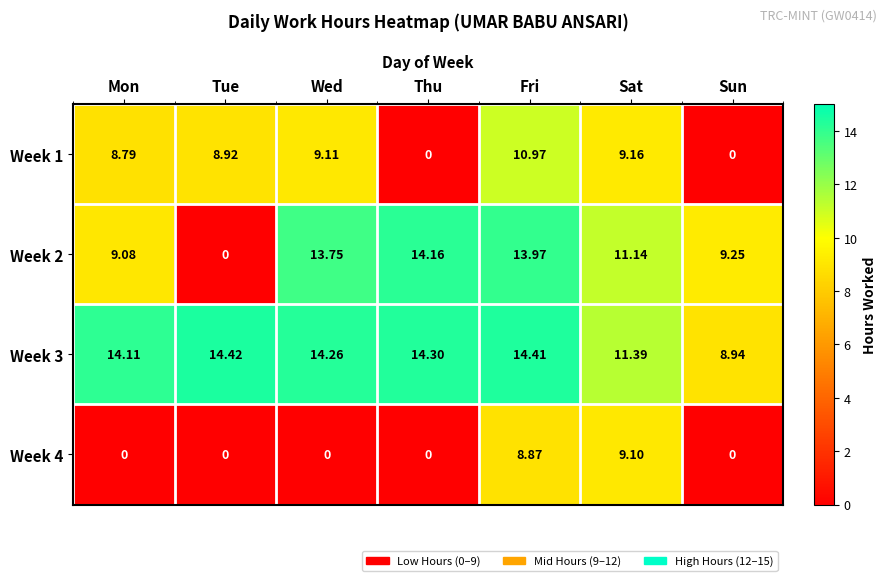

At which category is the sum across all series the highest?

Fri